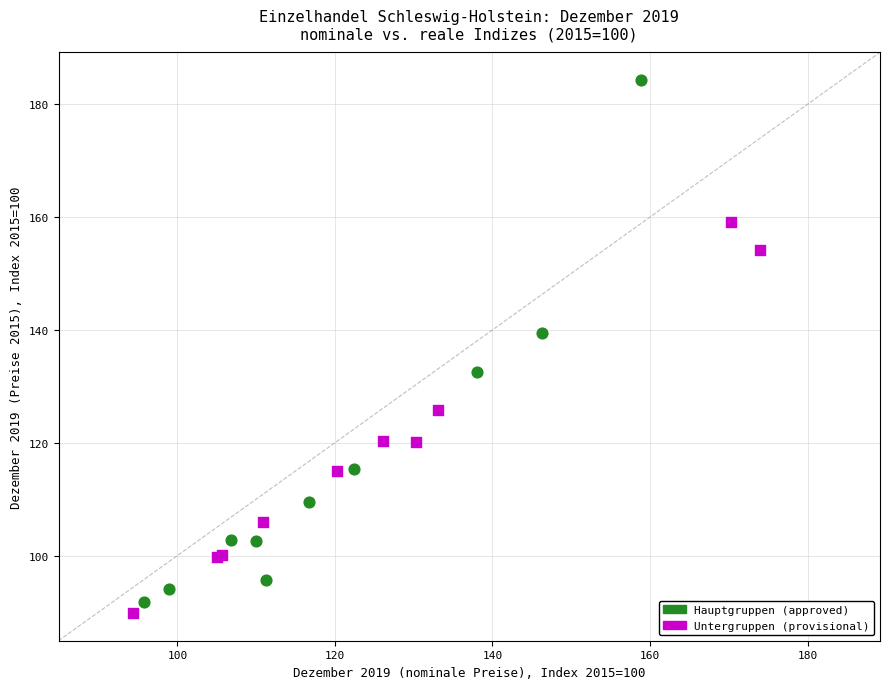

Which series has the largest Y range (max minus min)?

Hauptgruppen (approved)